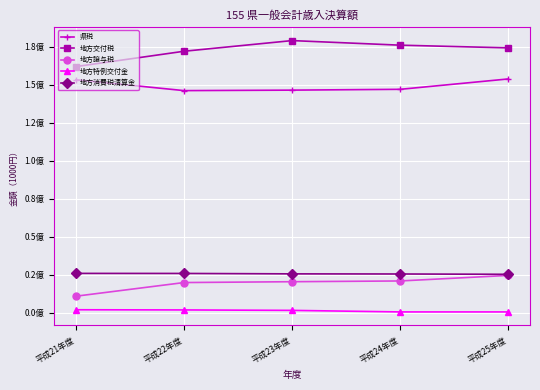

True or false: 地方交付税 and 地方消費税清算金 intersect in this chart.

False